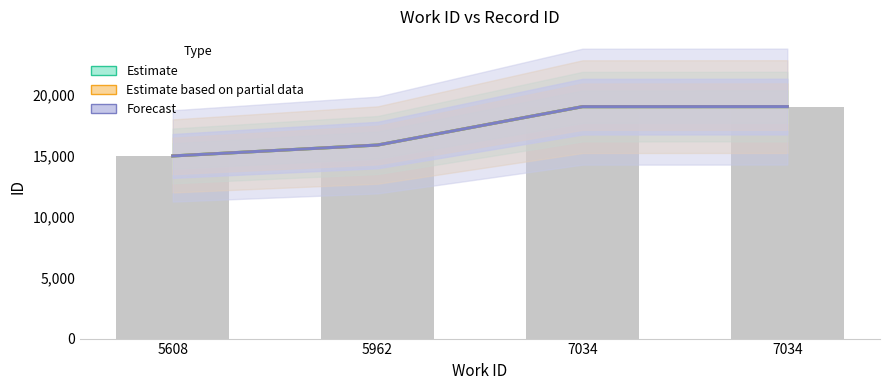

The Estimate based on partial data series shows 6674 at 5608. True or false?

False